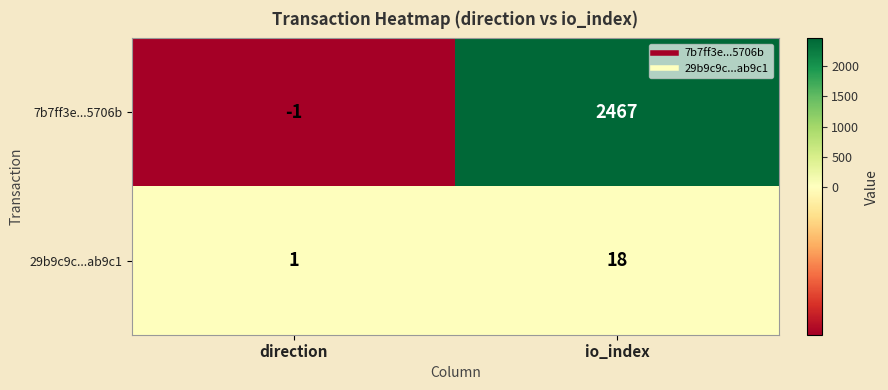

At io_index, list the series in order from largest to smallest.

7b7ff3e...5706b, 29b9c9c...ab9c1